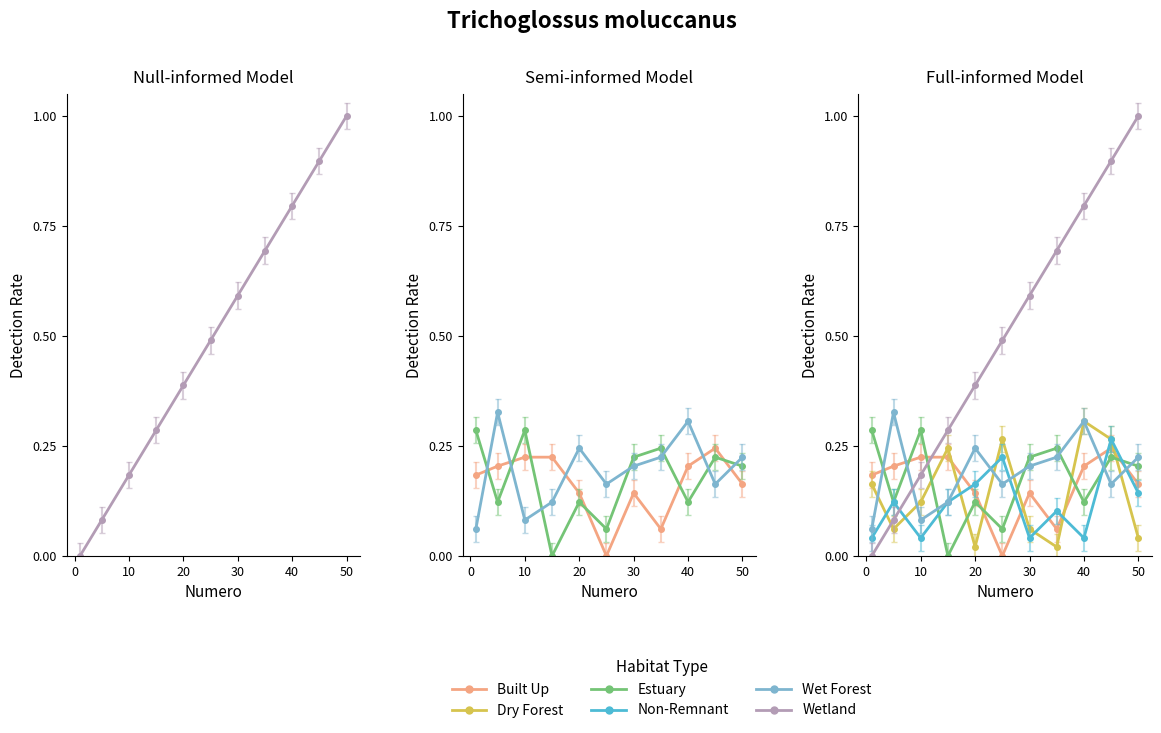

How many lines are shown in the chart?

6